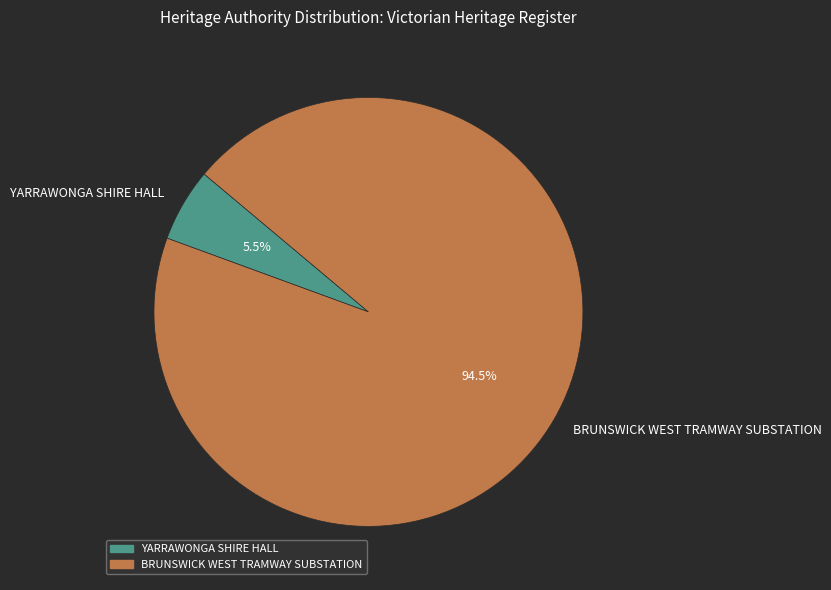

Is it true that BRUNSWICK WEST TRAMWAY SUBSTATION is 80% of the pie?

False